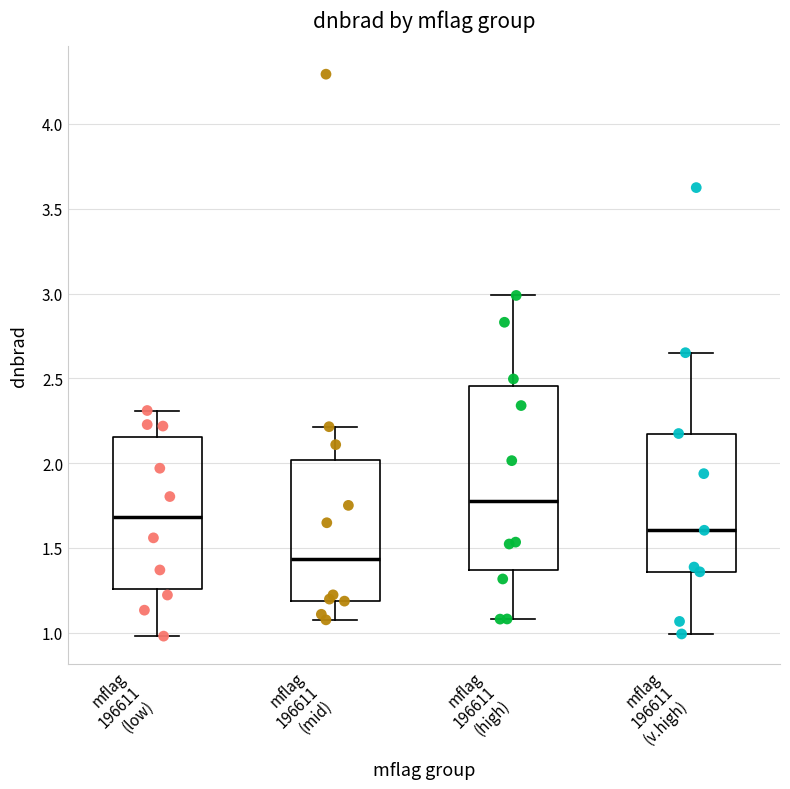

Reading left to right, read every box against the y-axis: the position of its median line, the range the box covers, and the ends of its whiskers. The values are not printed on the chart, so give them approximately, as read against the axis.

mflag 196611 (low): median 1.70, box 1.25 to 2.15, whiskers 1.00 to 2.30
mflag 196611 (mid): median 1.45, box 1.20 to 2.00, whiskers 1.10 to 2.20
mflag 196611 (high): median 1.75, box 1.35 to 2.45, whiskers 1.10 to 3.00
mflag 196611 (v.high): median 1.60, box 1.35 to 2.15, whiskers 1.00 to 2.65